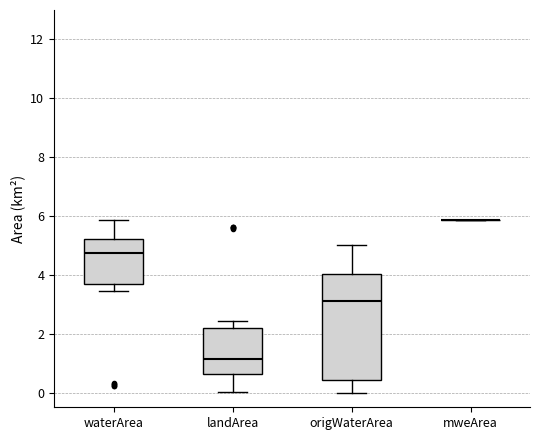

Reading left to right, transcribe this box plot: for each box, give where its median line is, the range the box spans, and where its two whiskers end, as read against the y-axis. The values are not printed on the chart, so give them approximately, as read against the axis.

waterArea: median 4.8, box 3.6 to 5.2, whiskers 3.4 to 5.8
landArea: median 1.2, box 0.6 to 2.2, whiskers 0.0 to 2.4
origWaterArea: median 3.2, box 0.4 to 4.0, whiskers 0.0 to 5.0
mweArea: box collapsed to a line at 5.8, whiskers 5.8 to 5.8